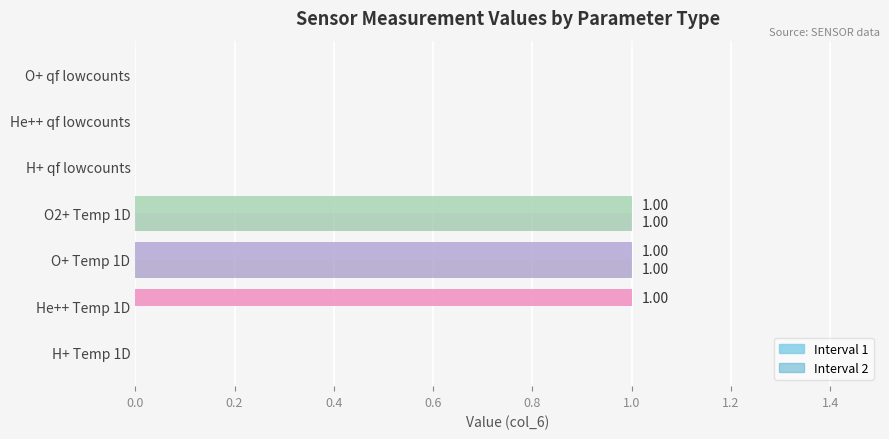

Reading left to right, what are all the values shown in this chart?

Interval 1: 0	1	1	1	0	0	0
Interval 2: 0	0	1	1	0	0	0